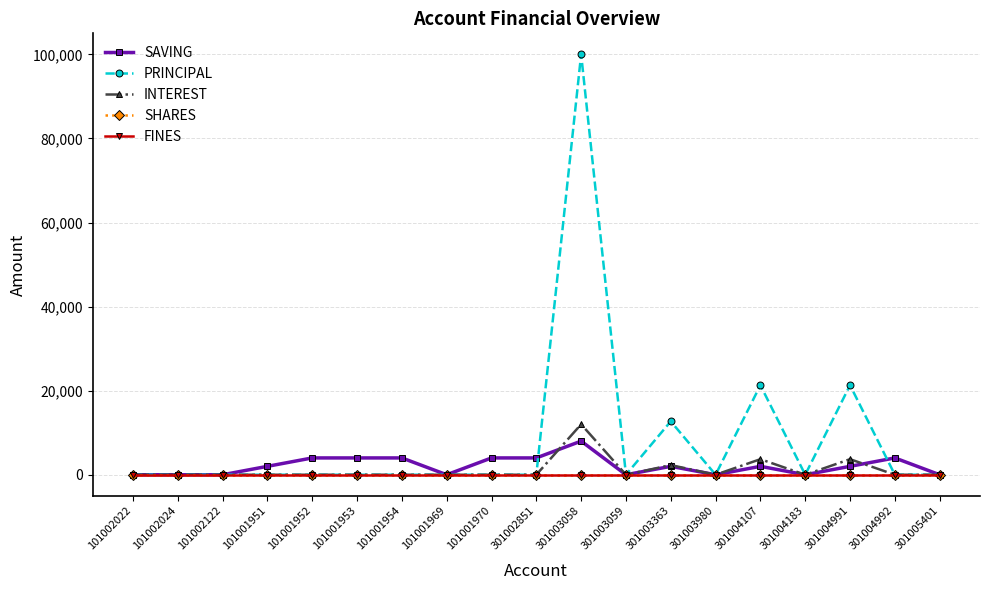

What is the difference between the highest and lowest values at 101001951?

2000